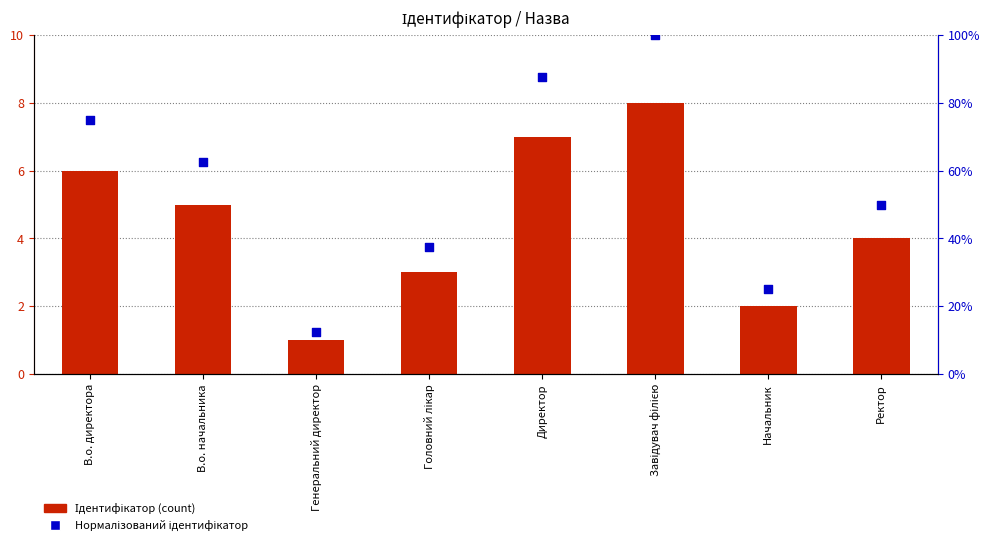

Is the value of Нормалізований ідентифікатор at Начальник greater than the value of Ідентифікатор at Ректор?

No